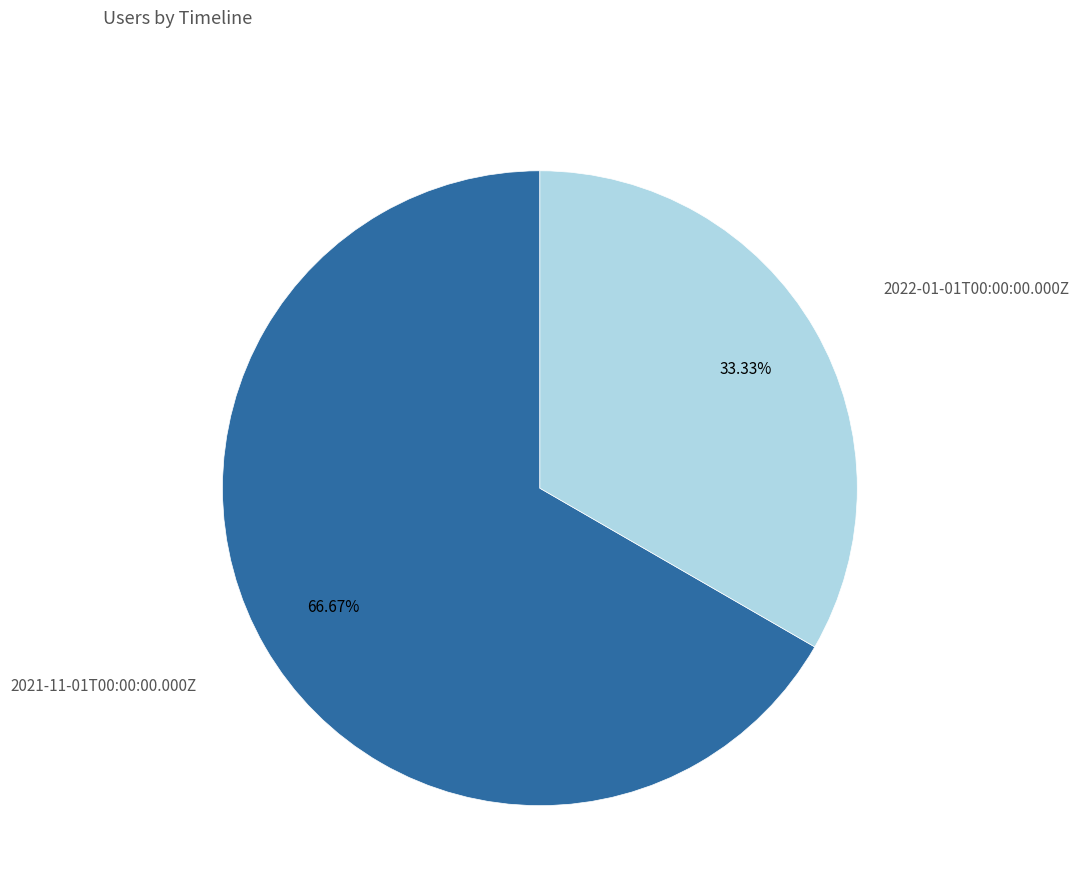

To the nearest percent, what percentage of the pie is 2021-11-01T00:00:00.000Z?

67%